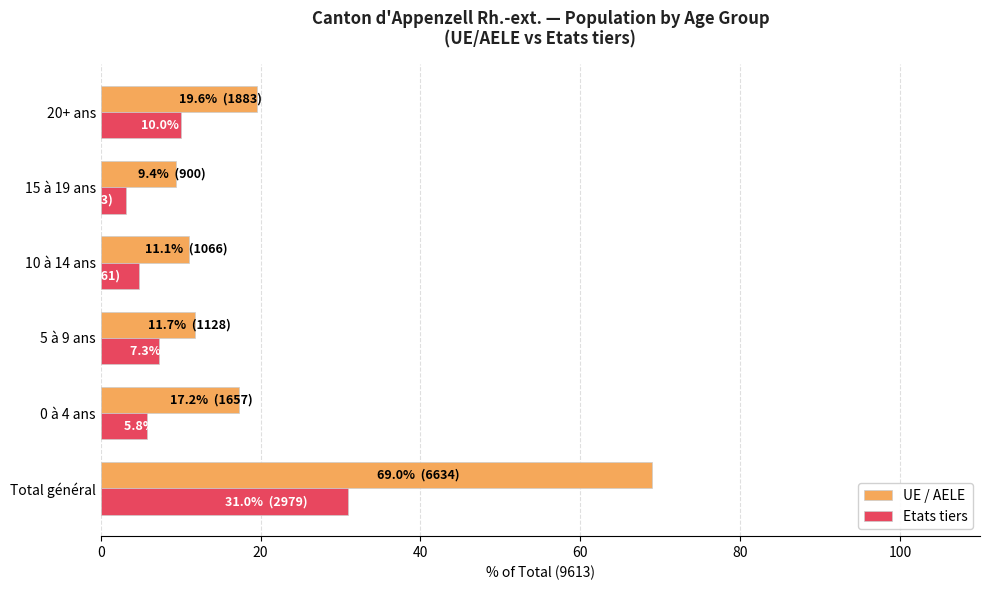

What is the minimum value for UE / AELE?

9.4